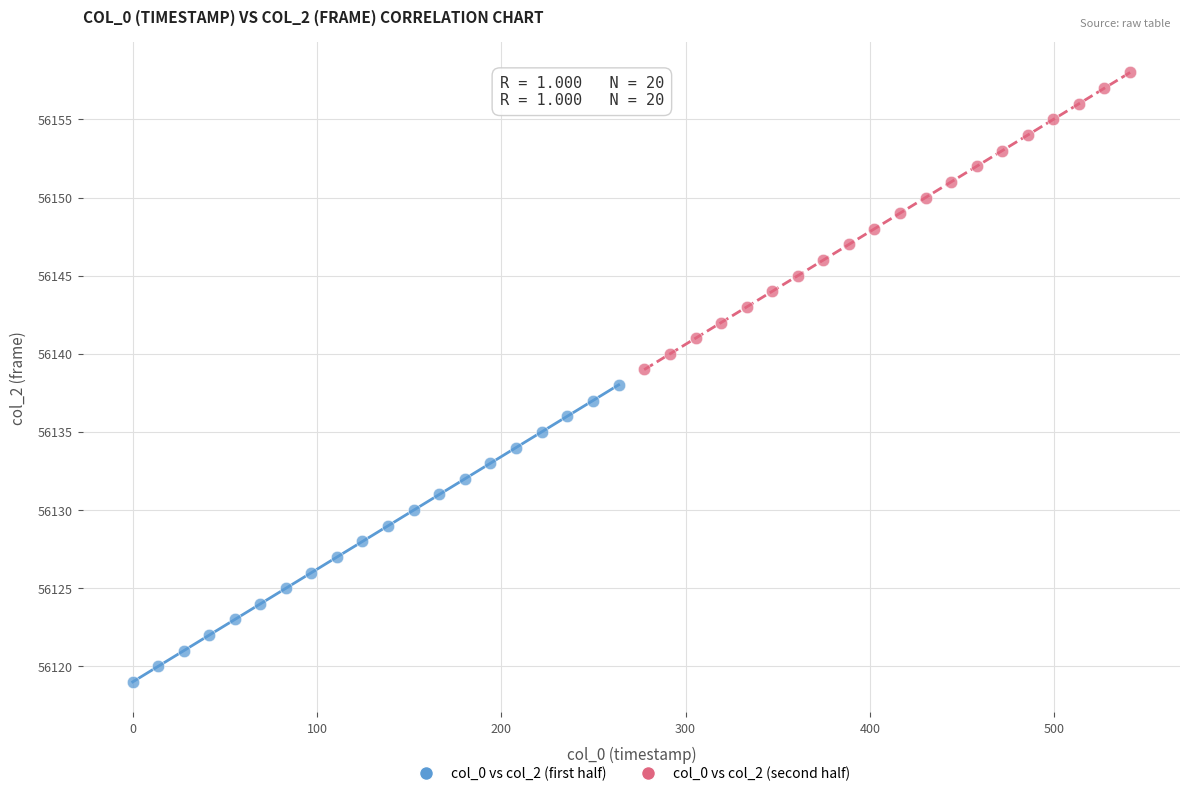

Which series reaches the maximum Y coordinate?

col_0 vs col_2 (second half)